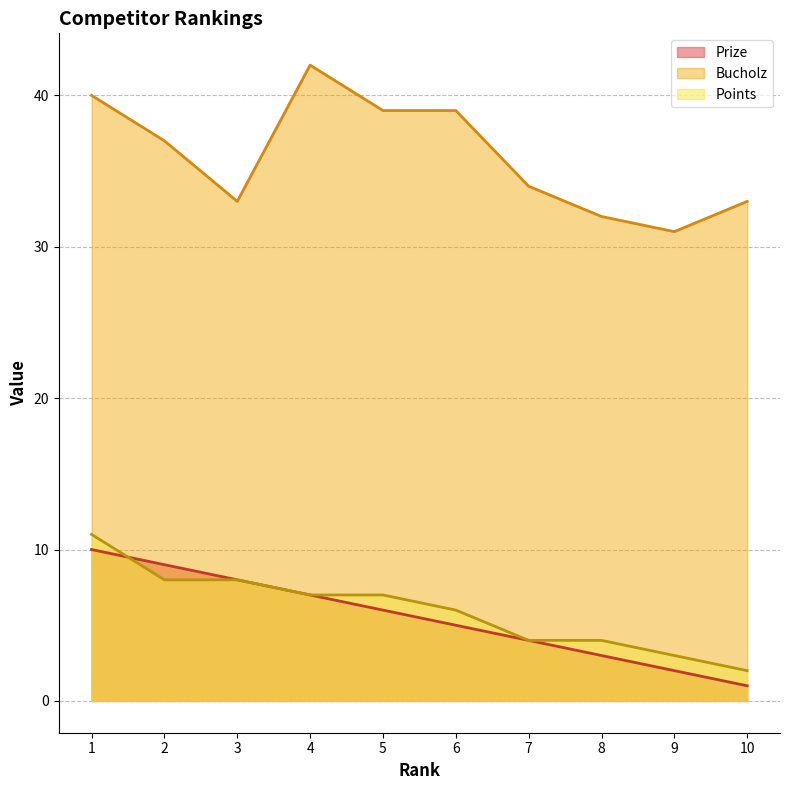

Where does the Bucholz series first go above 37?

1